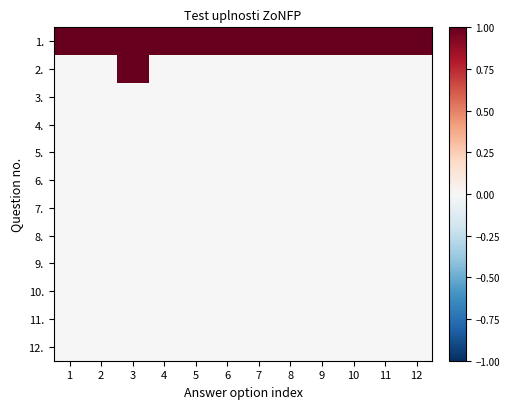

Which has a higher value, 1 or 9?

1